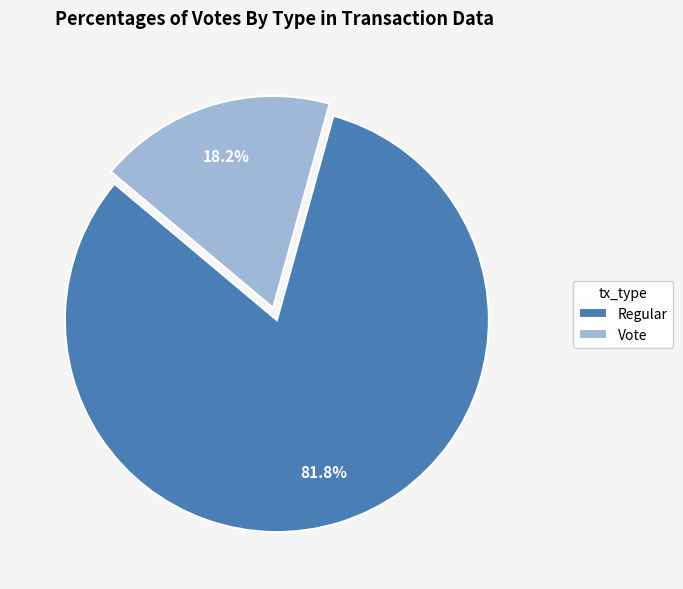

Rank the categories by value from lowest to highest.

Vote, Regular